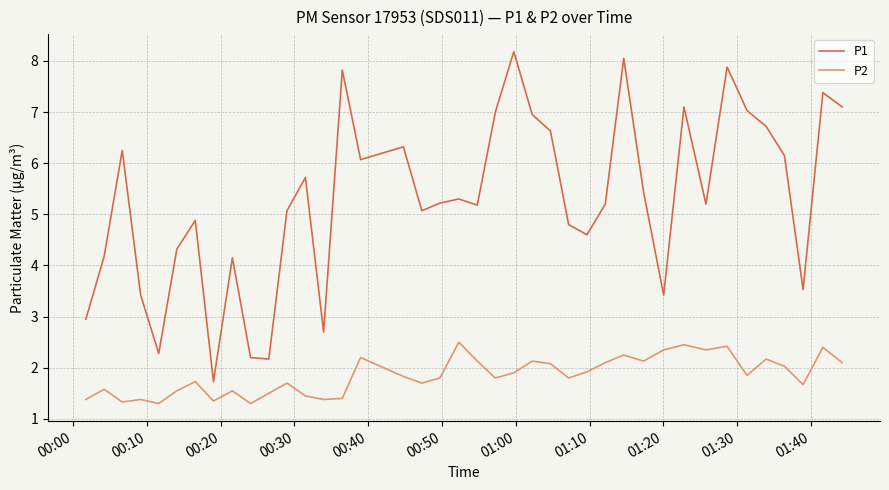

True or false: P1 and P2 cross at least once.

False